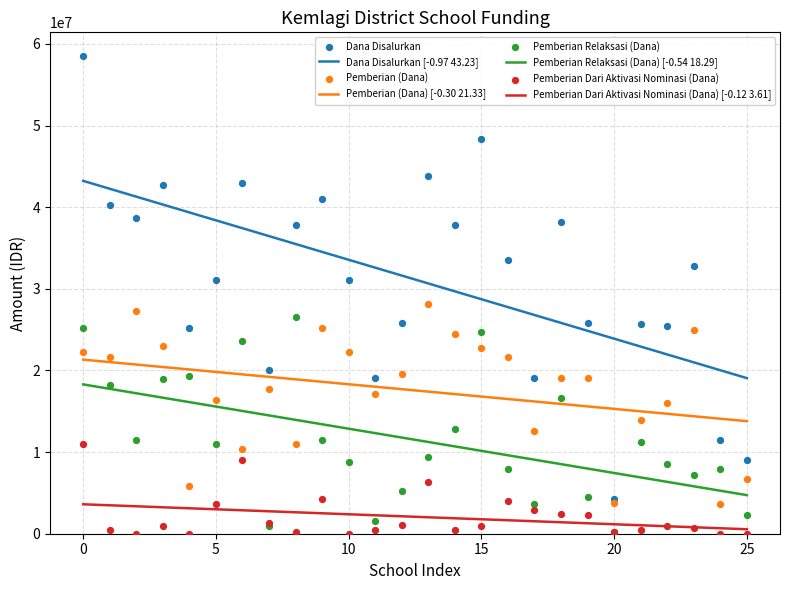

True or false: Pemberian (Dana) [-0.30 21.33] and Pemberian Dari Aktivasi Nominasi (Dana) [-0.12 3.61] cross at least once.

False